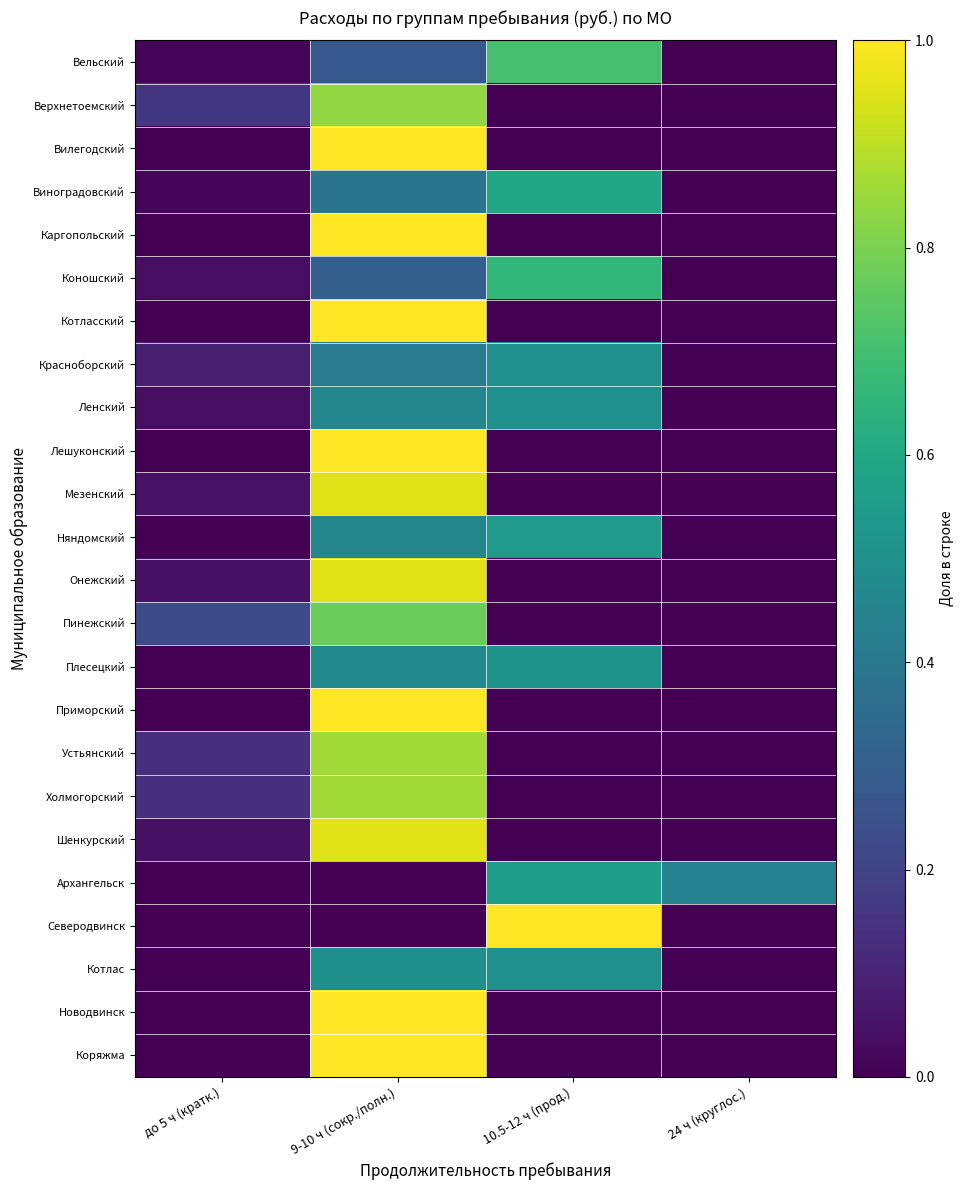

Reading left to right, what are all the values shown in this chart?

Вельский: до 5 ч (кратк.)=0.0	9-10 ч (сокр./полн.)=0.3	10.5-12 ч (прод.)=0.7	24 ч (круглос.)=0.0
Верхнетоемский: до 5 ч (кратк.)=0.2	9-10 ч (сокр./полн.)=0.8	10.5-12 ч (прод.)=0.0	24 ч (круглос.)=0.0
Вилегодский: до 5 ч (кратк.)=0.0	9-10 ч (сокр./полн.)=1.0	10.5-12 ч (прод.)=0.0	24 ч (круглос.)=0.0
Виноградовский: до 5 ч (кратк.)=0.0	9-10 ч (сокр./полн.)=0.4	10.5-12 ч (прод.)=0.6	24 ч (круглос.)=0.0
Каргопольский: до 5 ч (кратк.)=0.0	9-10 ч (сокр./полн.)=1.0	10.5-12 ч (прод.)=0.0	24 ч (круглос.)=0.0
Коношский: до 5 ч (кратк.)=0.0	9-10 ч (сокр./полн.)=0.3	10.5-12 ч (прод.)=0.7	24 ч (круглос.)=0.0
Котласский: до 5 ч (кратк.)=0.0	9-10 ч (сокр./полн.)=1.0	10.5-12 ч (прод.)=0.0	24 ч (круглос.)=0.0
Красноборский: до 5 ч (кратк.)=0.1	9-10 ч (сокр./полн.)=0.4	10.5-12 ч (прод.)=0.5	24 ч (круглос.)=0.0
Ленский: до 5 ч (кратк.)=0.0	9-10 ч (сокр./полн.)=0.5	10.5-12 ч (прод.)=0.5	24 ч (круглос.)=0.0
Лешуконский: до 5 ч (кратк.)=0.0	9-10 ч (сокр./полн.)=1.0	10.5-12 ч (прод.)=0.0	24 ч (круглос.)=0.0
Мезенский: до 5 ч (кратк.)=0.0	9-10 ч (сокр./полн.)=1.0	10.5-12 ч (прод.)=0.0	24 ч (круглос.)=0.0
Няндомский: до 5 ч (кратк.)=0.0	9-10 ч (сокр./полн.)=0.5	10.5-12 ч (прод.)=0.5	24 ч (круглос.)=0.0
Онежский: до 5 ч (кратк.)=0.0	9-10 ч (сокр./полн.)=1.0	10.5-12 ч (прод.)=0.0	24 ч (круглос.)=0.0
Пинежский: до 5 ч (кратк.)=0.2	9-10 ч (сокр./полн.)=0.8	10.5-12 ч (прод.)=0.0	24 ч (круглос.)=0.0
Плесецкий: до 5 ч (кратк.)=0.0	9-10 ч (сокр./полн.)=0.5	10.5-12 ч (прод.)=0.5	24 ч (круглос.)=0.0
Приморский: до 5 ч (кратк.)=0.0	9-10 ч (сокр./полн.)=1.0	10.5-12 ч (прод.)=0.0	24 ч (круглос.)=0.0
Устьянский: до 5 ч (кратк.)=0.1	9-10 ч (сокр./полн.)=0.9	10.5-12 ч (прод.)=0.0	24 ч (круглос.)=0.0
Холмогорский: до 5 ч (кратк.)=0.1	9-10 ч (сокр./полн.)=0.9	10.5-12 ч (прод.)=0.0	24 ч (круглос.)=0.0
Шенкурский: до 5 ч (кратк.)=0.0	9-10 ч (сокр./полн.)=1.0	10.5-12 ч (прод.)=0.0	24 ч (круглос.)=0.0
Архангельск: до 5 ч (кратк.)=0.0	9-10 ч (сокр./полн.)=0.0	10.5-12 ч (прод.)=0.6	24 ч (круглос.)=0.4
Северодвинск: до 5 ч (кратк.)=0.0	9-10 ч (сокр./полн.)=0.0	10.5-12 ч (прод.)=1.0	24 ч (круглос.)=0.0
Котлас: до 5 ч (кратк.)=0.0	9-10 ч (сокр./полн.)=0.5	10.5-12 ч (прод.)=0.5	24 ч (круглос.)=0.0
Новодвинск: до 5 ч (кратк.)=0.0	9-10 ч (сокр./полн.)=1.0	10.5-12 ч (прод.)=0.0	24 ч (круглос.)=0.0
Коряжма: до 5 ч (кратк.)=0.0	9-10 ч (сокр./полн.)=1.0	10.5-12 ч (прод.)=0.0	24 ч (круглос.)=0.0